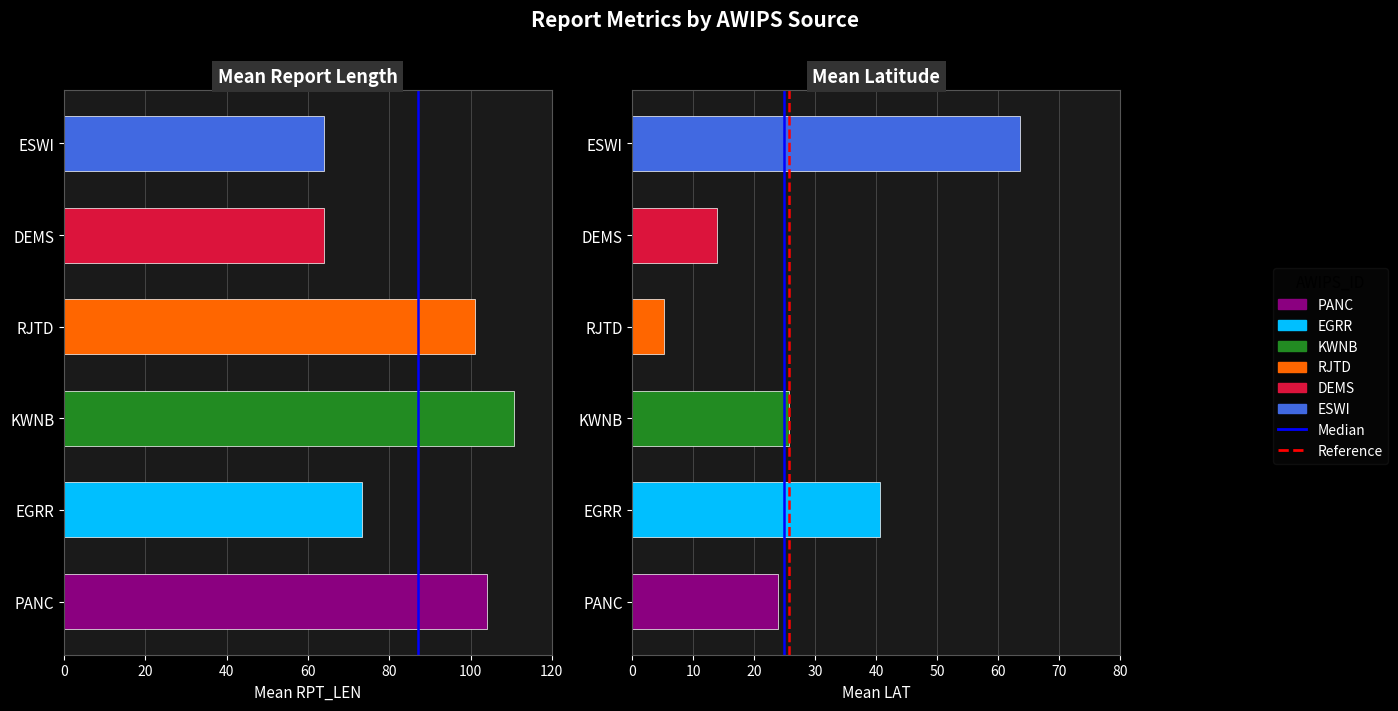

True or false: Reference has a value of 0 at 0.

False